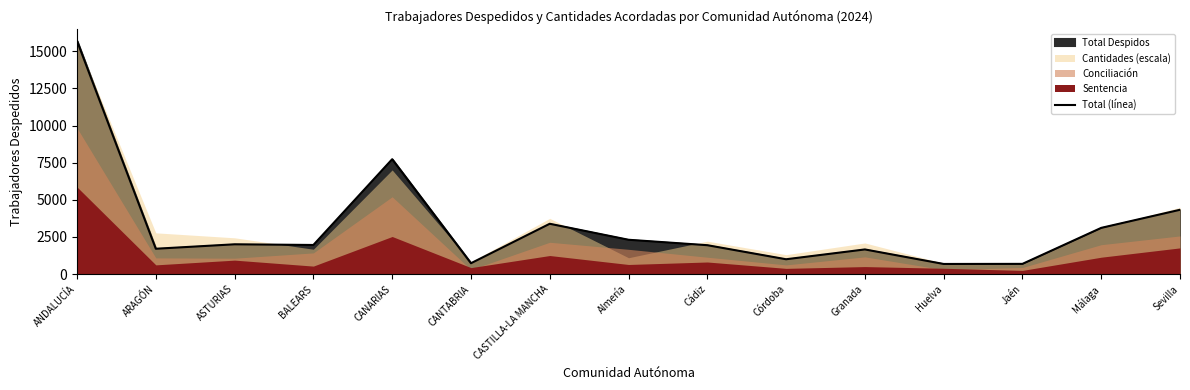

Is it true that the value at CANTABRIA is 227?

False